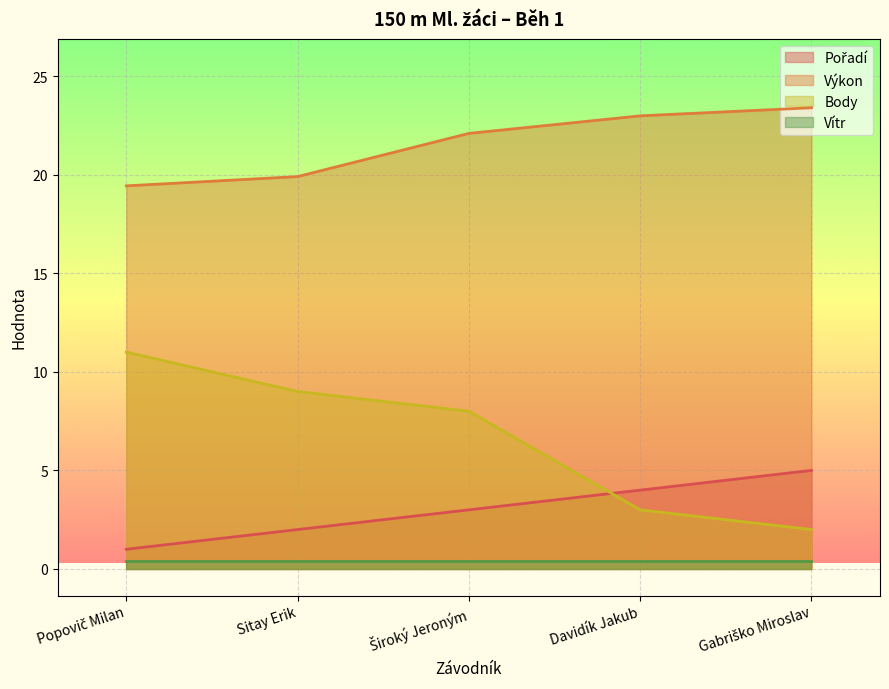

Which series has the largest total across all categories?

Výkon